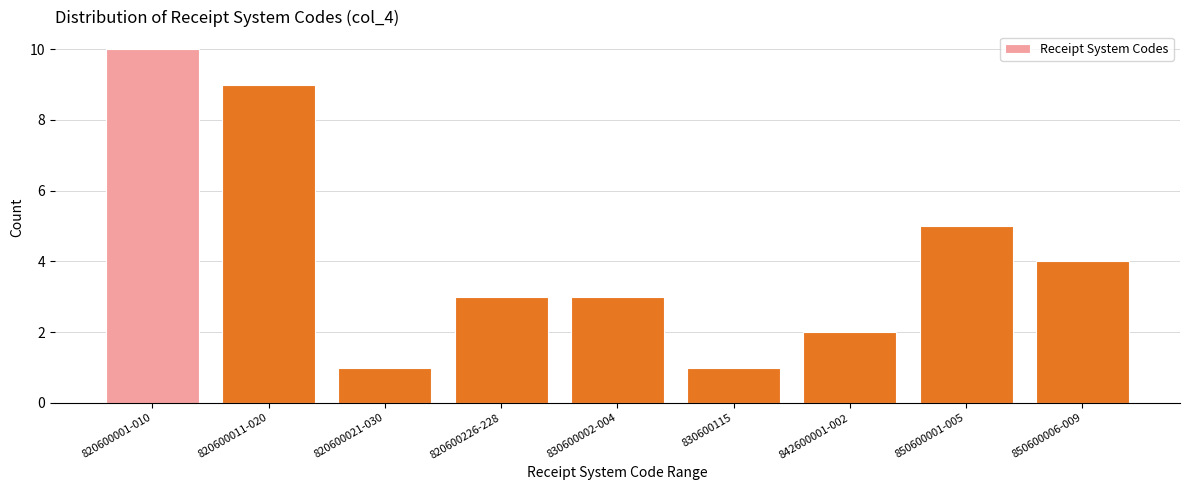

Reading left to right, extract all data points from this chart.

820600001-010=10	820600011-020=9	820600021-030=1	820600226-228=3	830600002-004=3	830600115=1	842600001-002=2	850600001-005=5	850600006-009=4